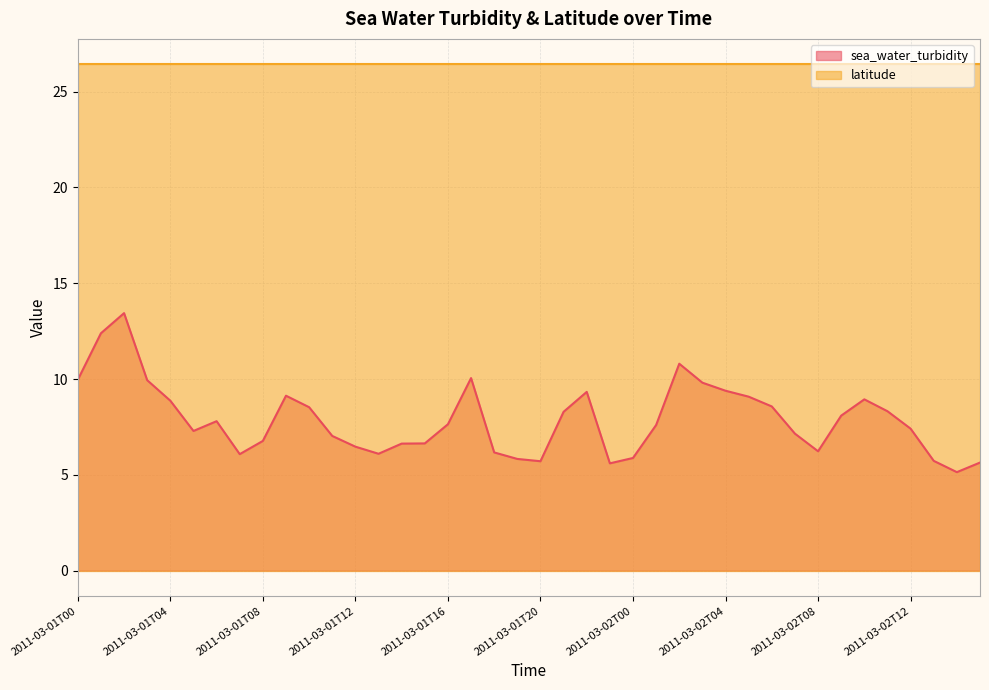

What value does the data have at 2011-03-01T14?

6.6